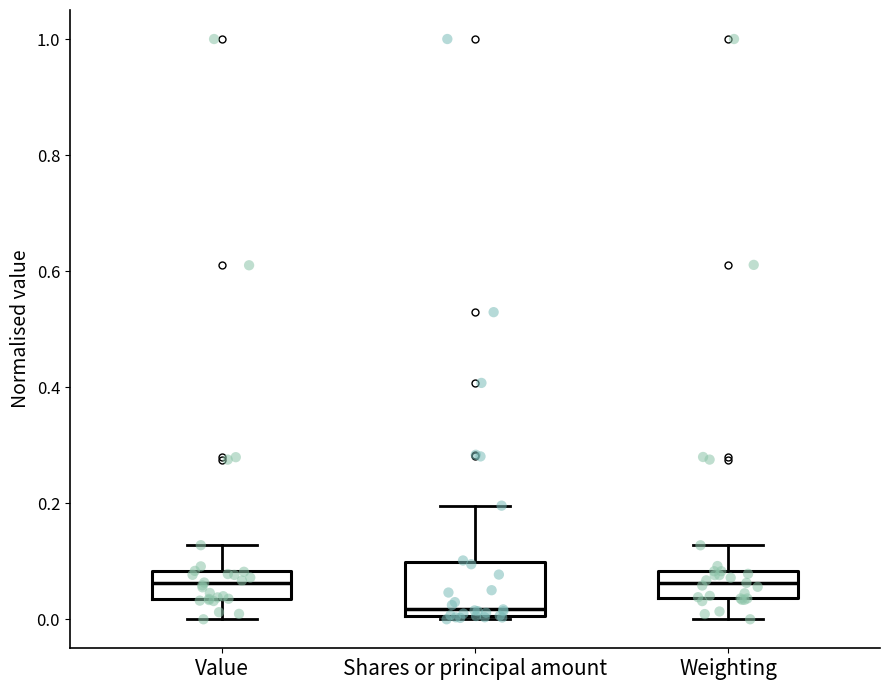

Reading left to right, transcribe this box plot: for each box, give where its median line is, the range the box spans, and where its two whiskers end, as read against the y-axis. The values are not printed on the chart, so give them approximately, as read against the axis.

Value: median 0.06, box 0.04 to 0.08, whiskers 0.00 to 0.12
Shares or principal amount: median 0.02, box 0.00 to 0.10, whiskers 0.00 (just below the box's lower edge) to 0.20
Weighting: median 0.06, box 0.04 to 0.08, whiskers 0.00 to 0.12